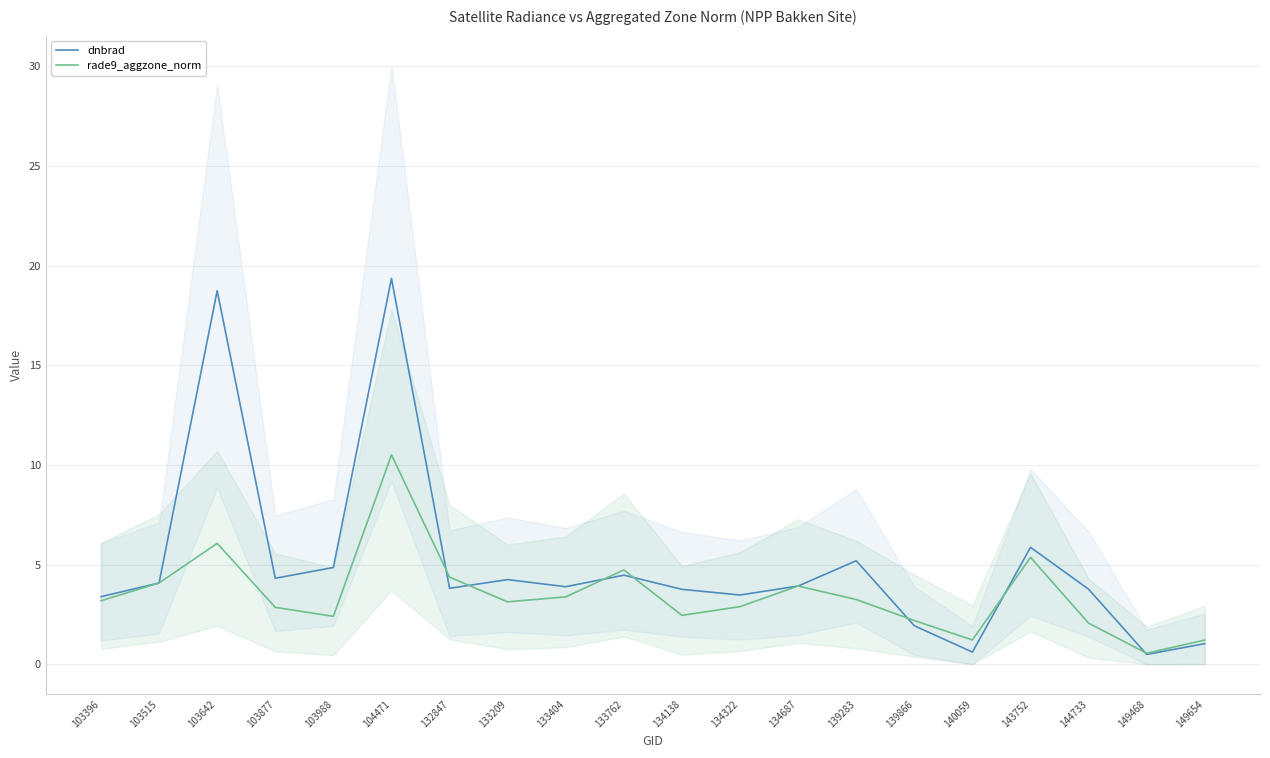

At which label does rade9_aggzone_norm reach its minimum?

149468